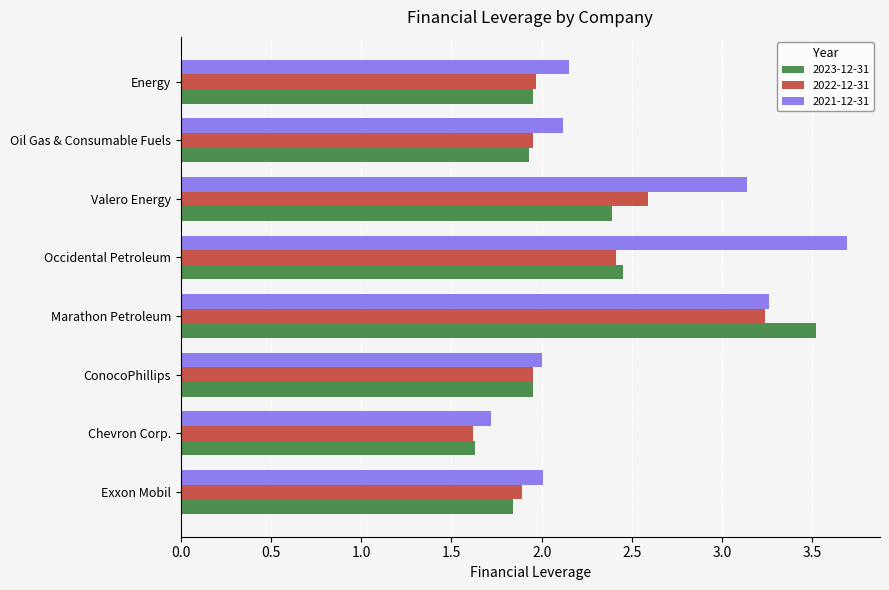

At how many categories does at least one series exceed 1?

8